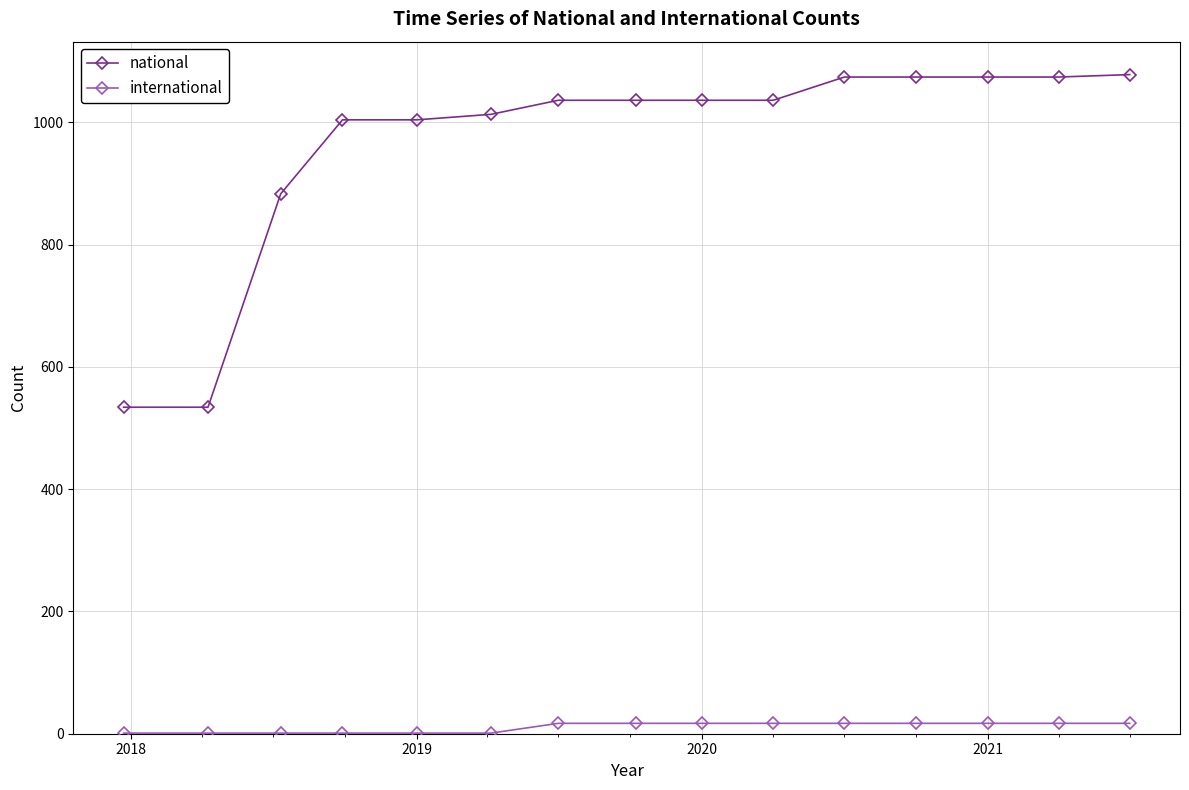

True or false: international and national cross at least once.

False